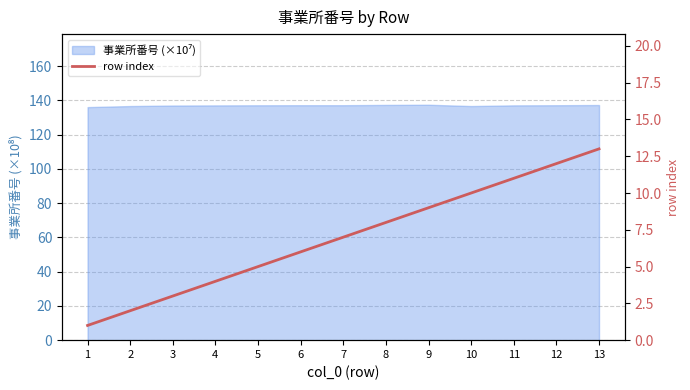

List the labels in order of value, smallest first.

1, 2, 3, 4, 5, 6, 7, 8, 9, 10, 11, 12, 13